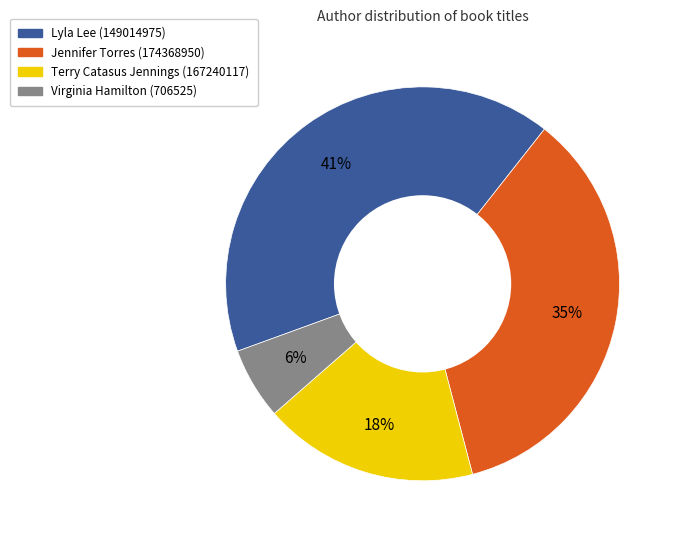

Which has a higher value, Virginia Hamilton (706525) or Lyla Lee (149014975)?

Lyla Lee (149014975)